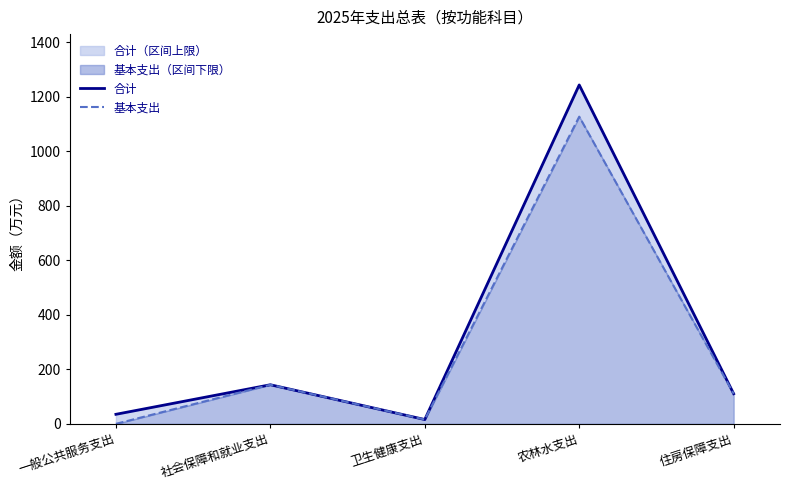

Where is 合计 nearest to the value 629?

社会保障和就业支出